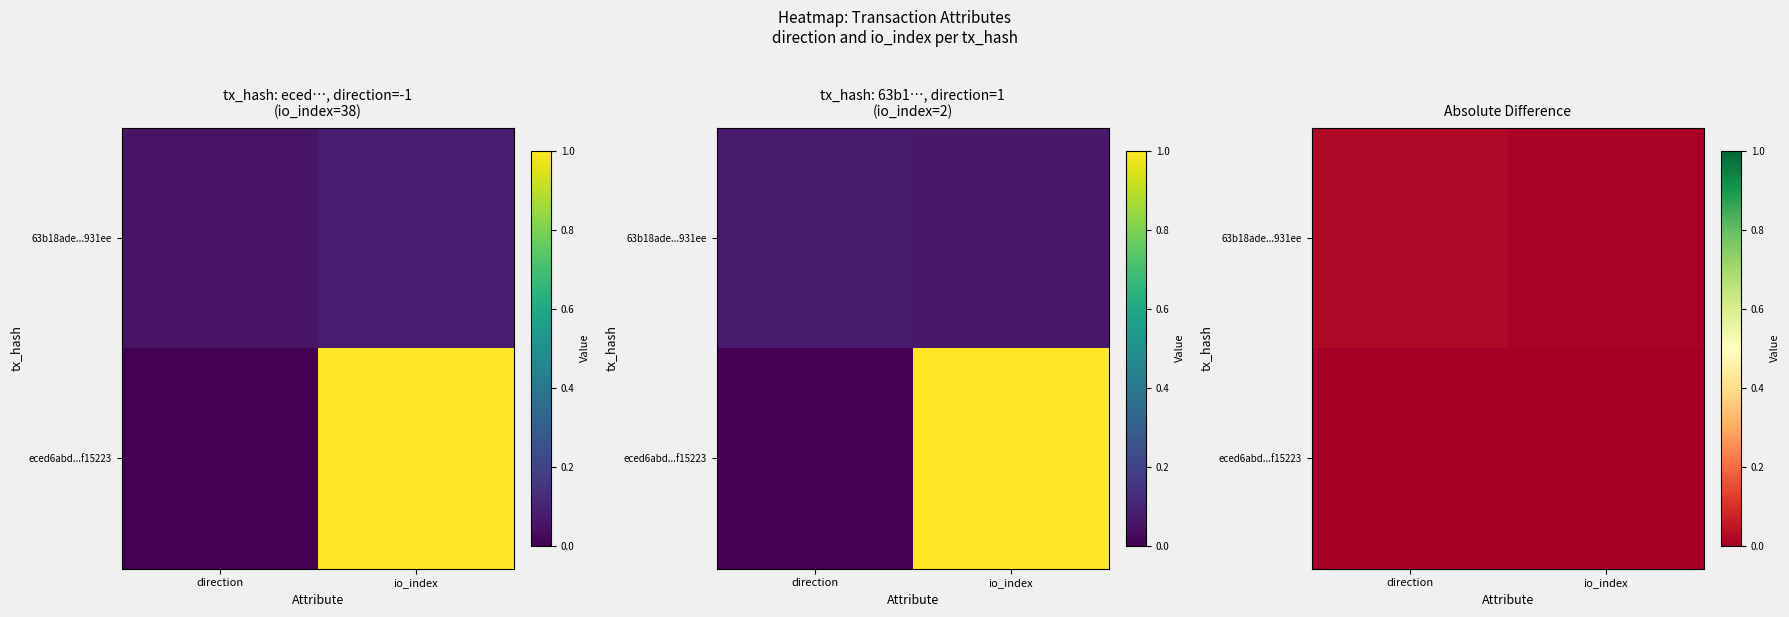

List the series in order of their overall mean, lowest first.

eced6abd...f15223, 63b18ade...931ee